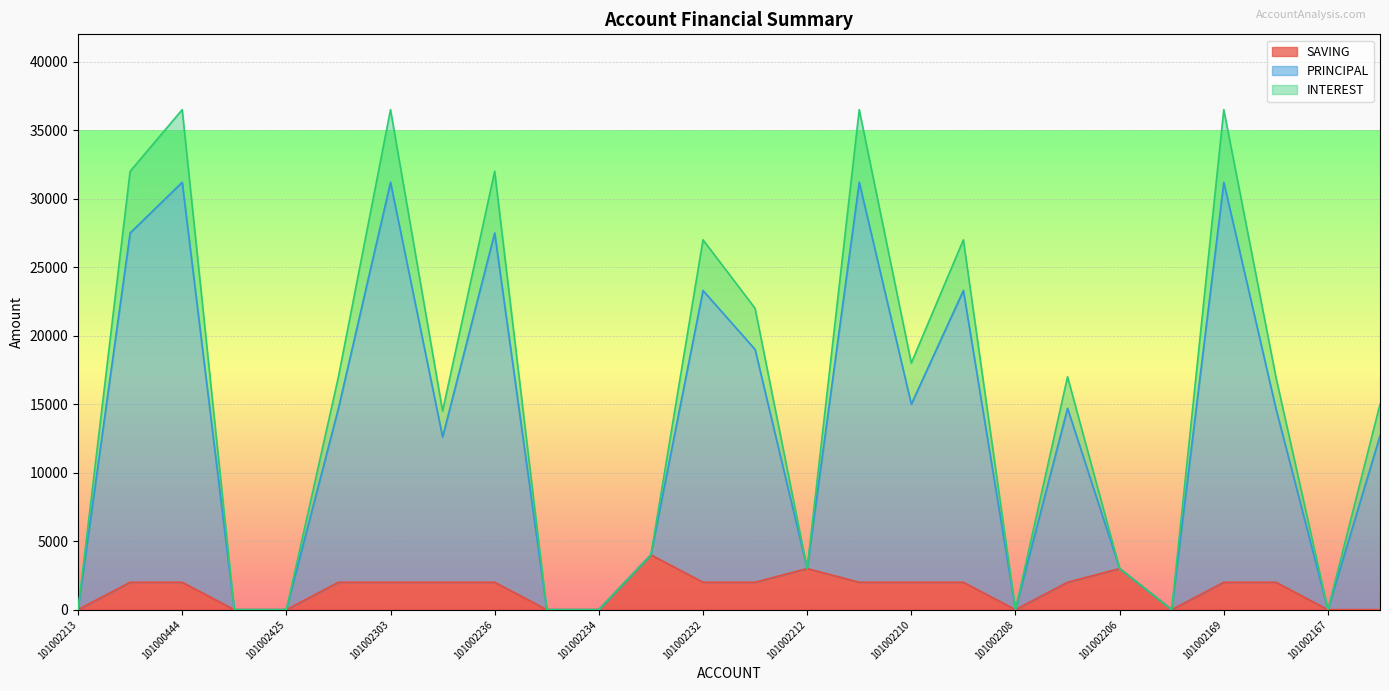

True or false: INTEREST and SAVING intersect in this chart.

False